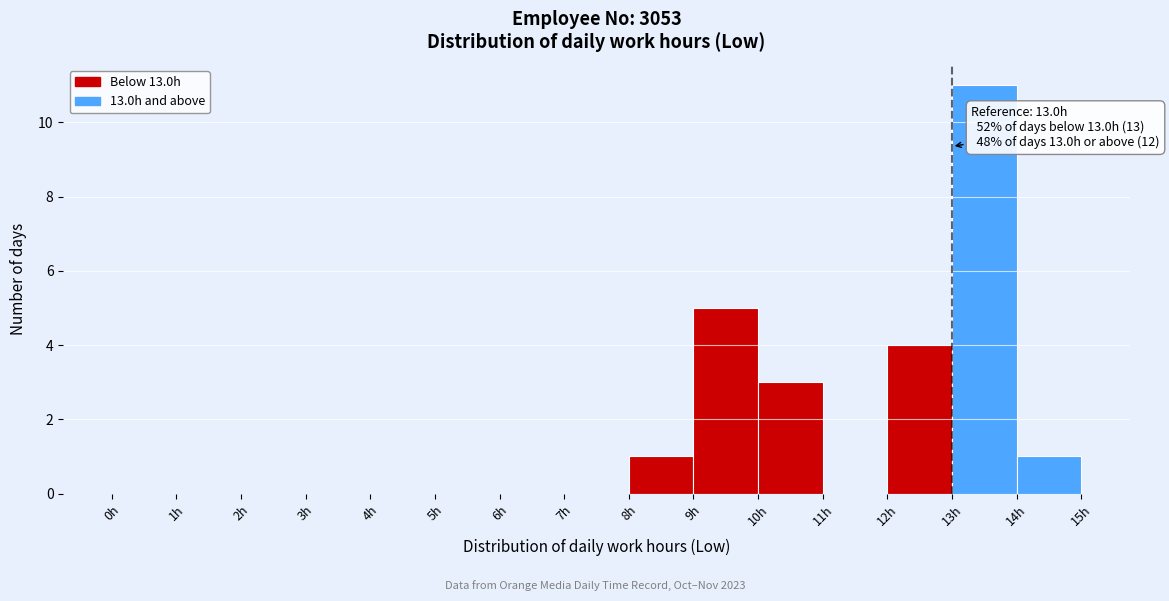

Which range on the x-axis has the tallest bar?

13 to 14